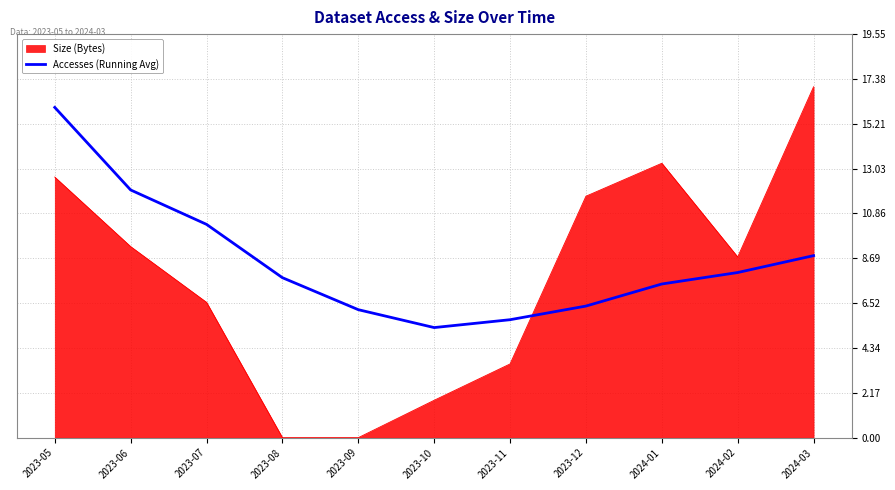

What is the difference between the highest and lowest values at 2023-07?

3.8